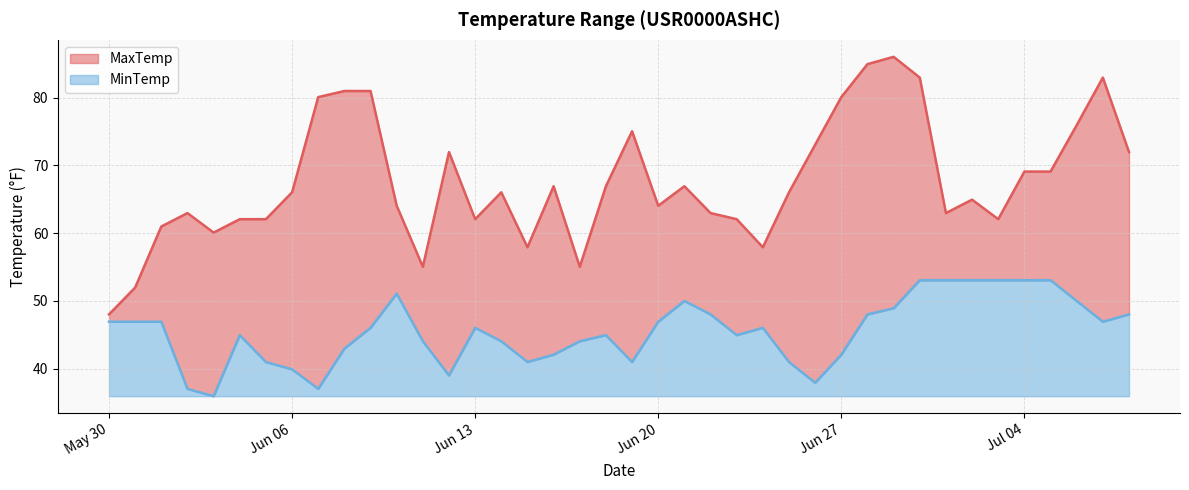

How many lines are shown in the chart?

2